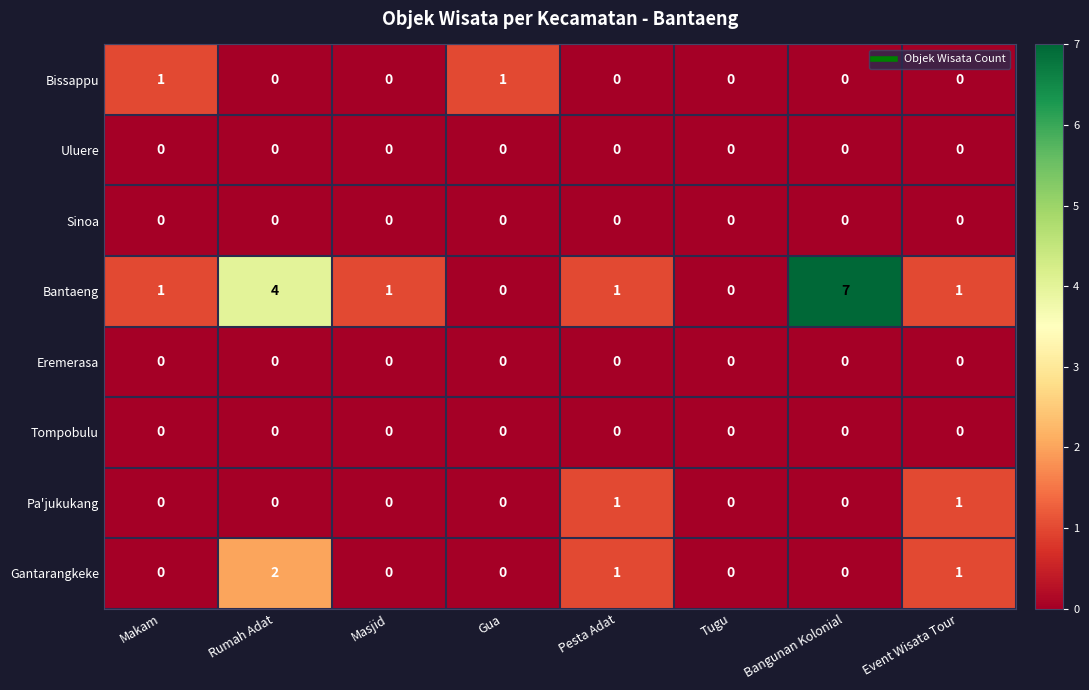

How many distinct data groups are displayed?

8